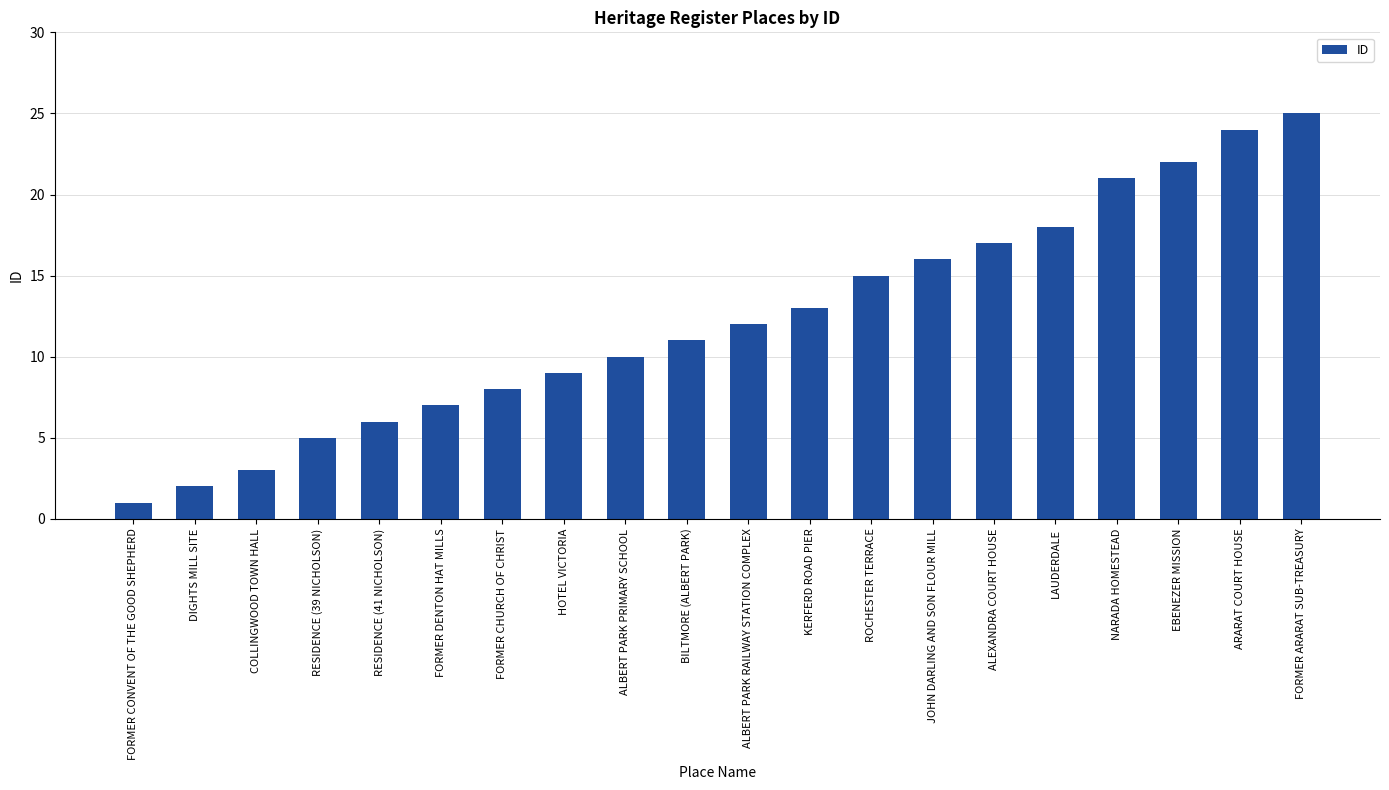

What is the value of the 14th bar from the left?

16